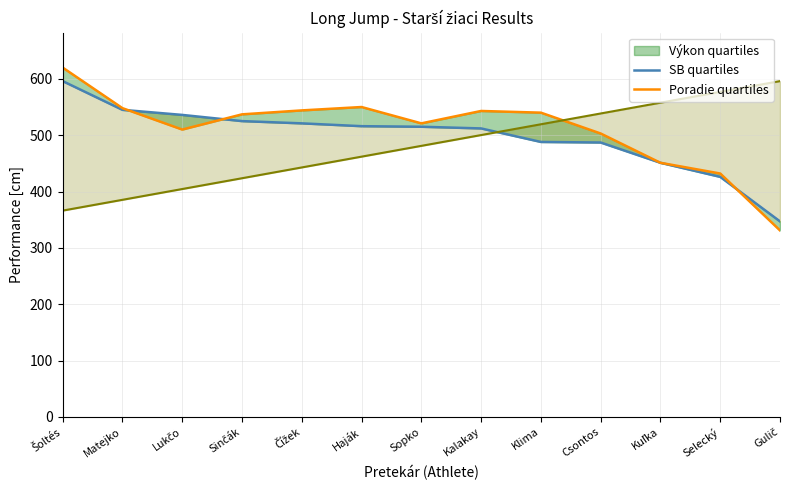

Between which two adjacent categories do Výkon quartiles and Poradie scaled first intersect?

Kalakay and Klima